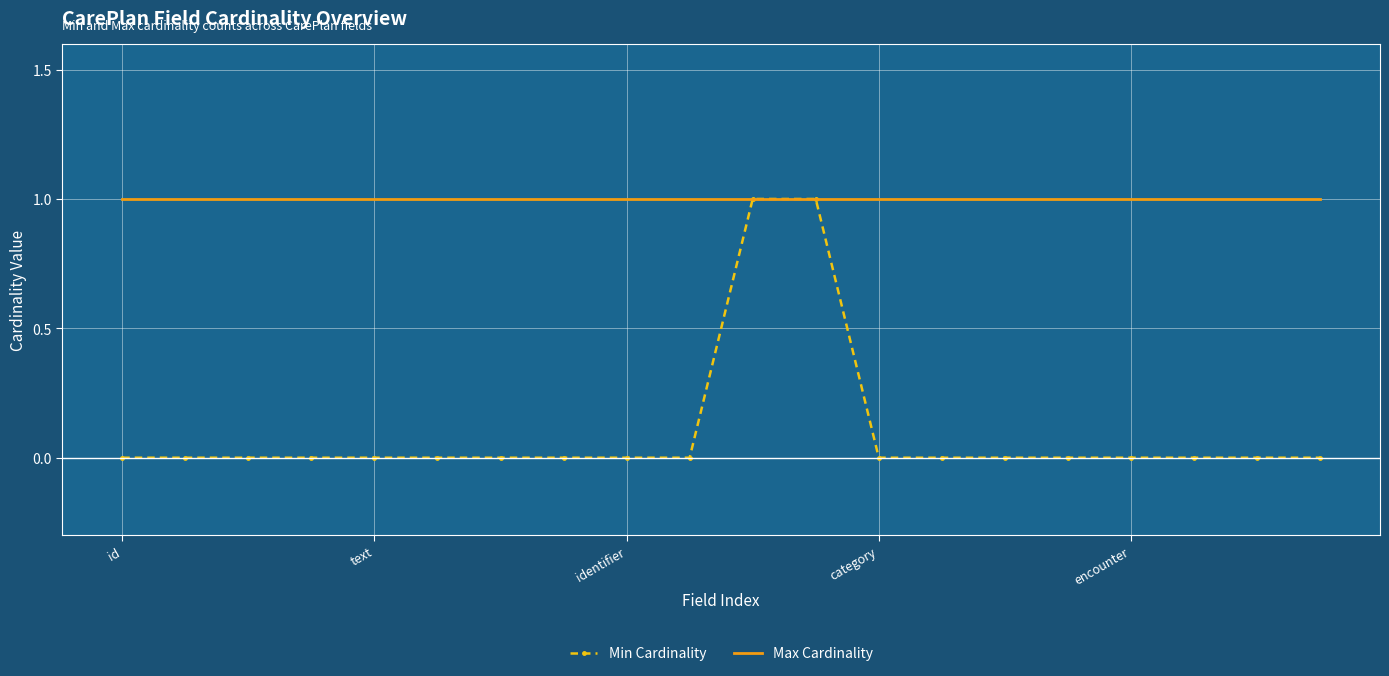

Which series has the largest range (max minus min)?

Min Cardinality